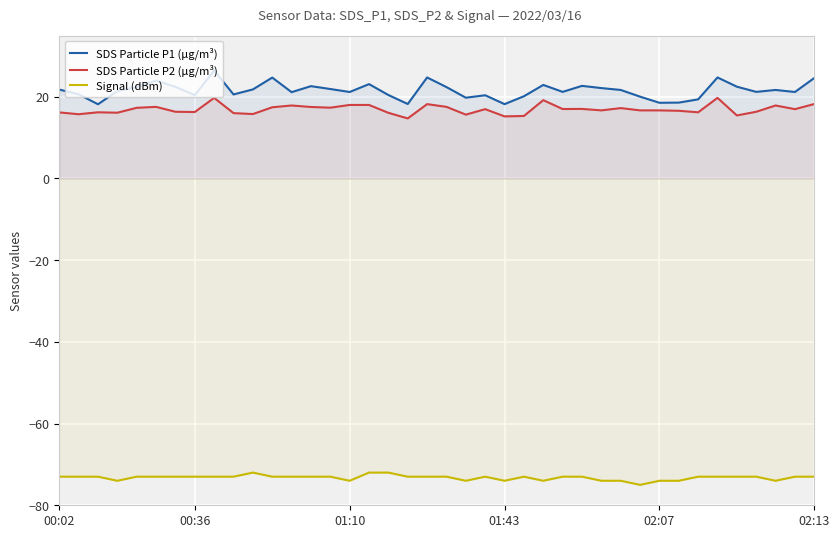

At which label does SDS Particle P2 (µg/m³) first exceed 16?

00:02